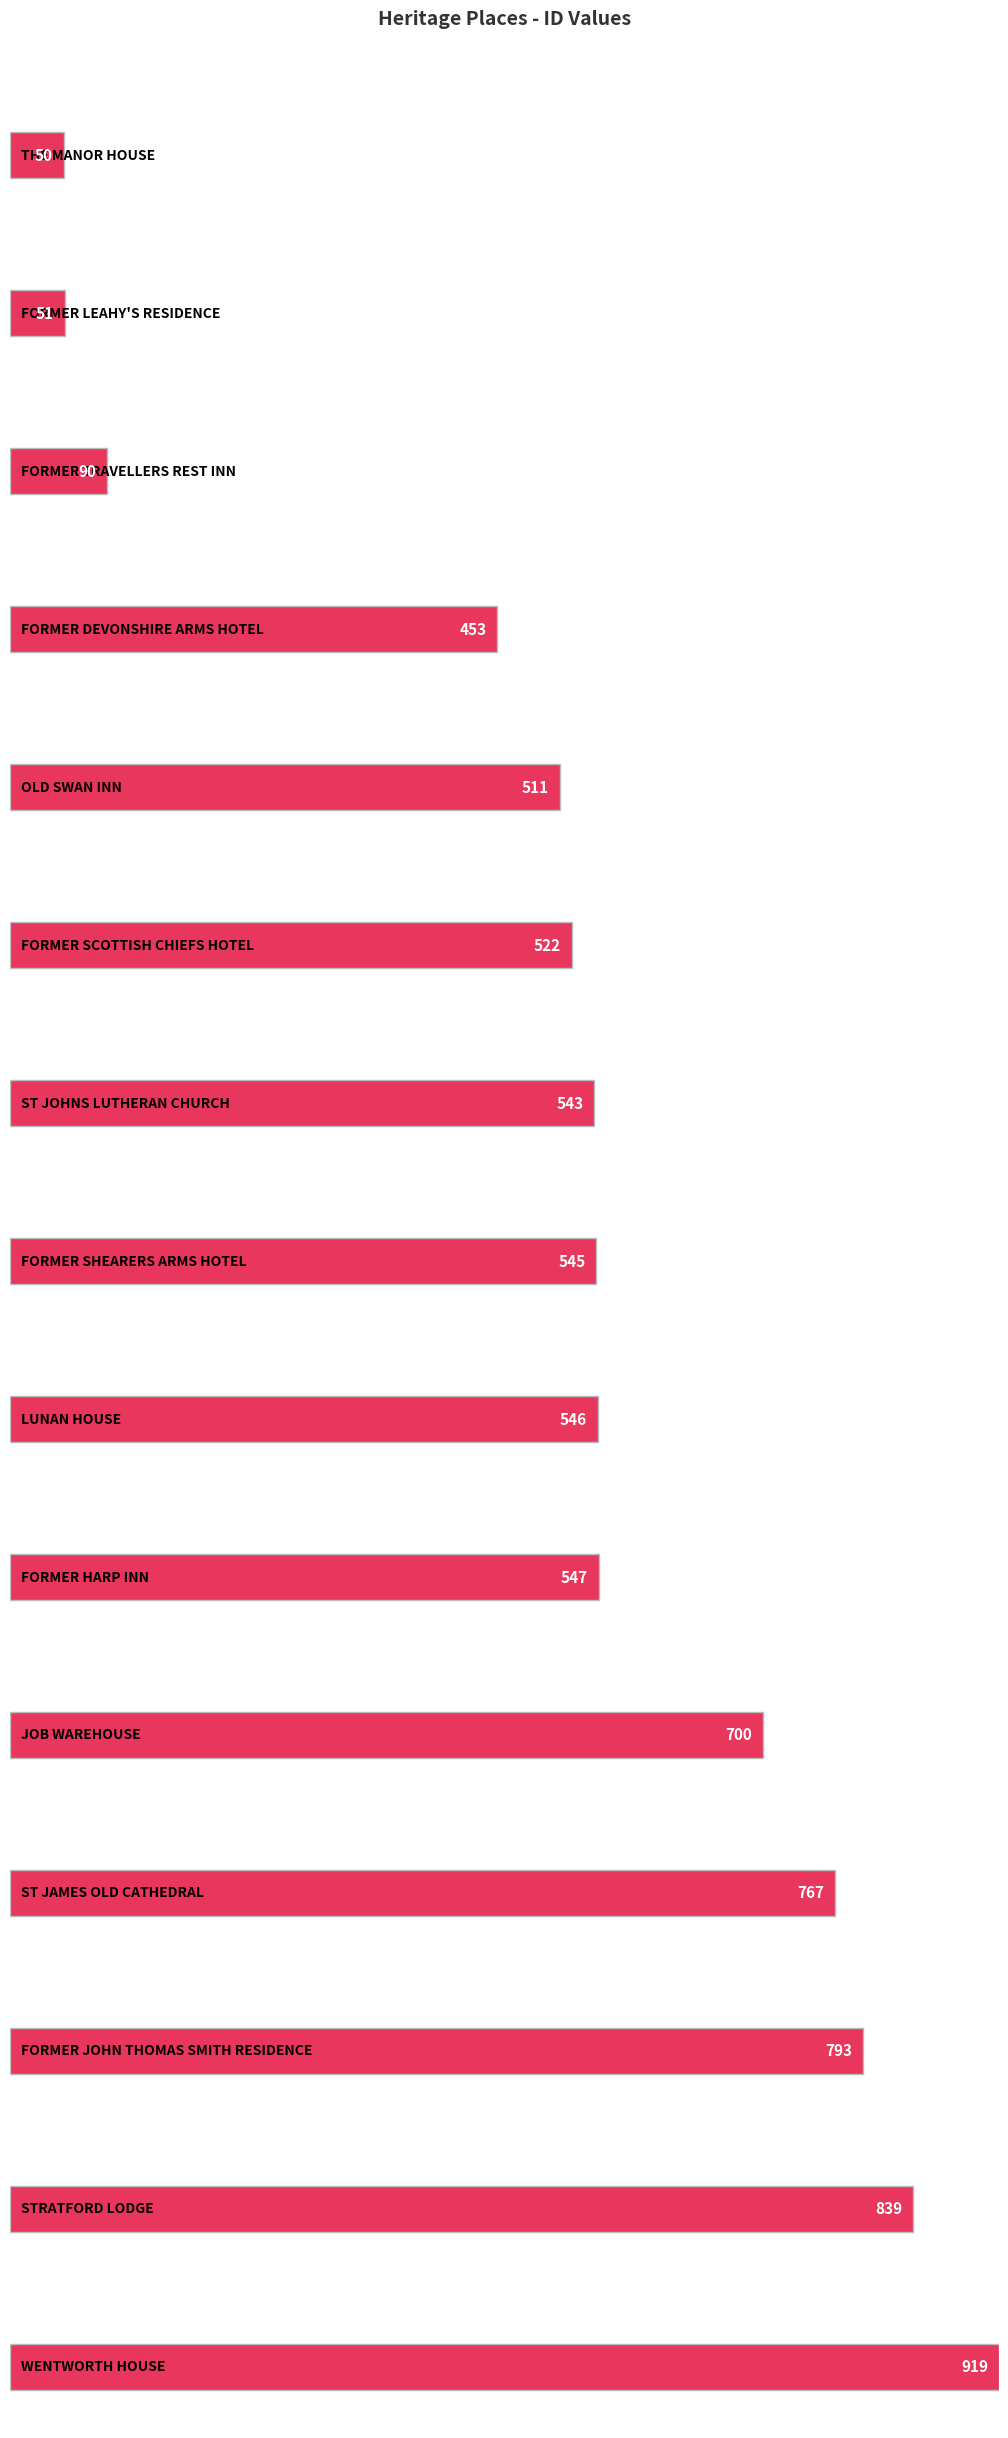

List the labels in order of value, largest first.

WENTWORTH HOUSE, STRATFORD LODGE, FORMER JOHN THOMAS SMITH RESIDENCE, ST JAMES OLD CATHEDRAL, JOB WAREHOUSE, FORMER HARP INN, LUNAN HOUSE, FORMER SHEARERS ARMS HOTEL, ST JOHNS LUTHERAN CHURCH, FORMER SCOTTISH CHIEFS HOTEL, OLD SWAN INN, FORMER DEVONSHIRE ARMS HOTEL, FORMER TRAVELLERS REST INN, FORMER LEAHY'S RESIDENCE, THE MANOR HOUSE